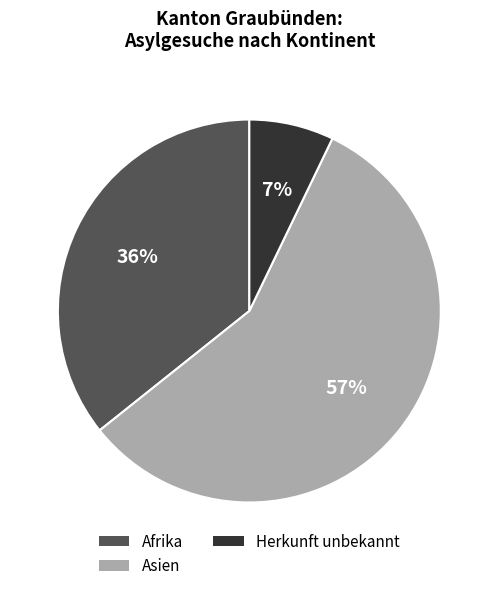

To the nearest percent, what is the average slice percentage?

33%